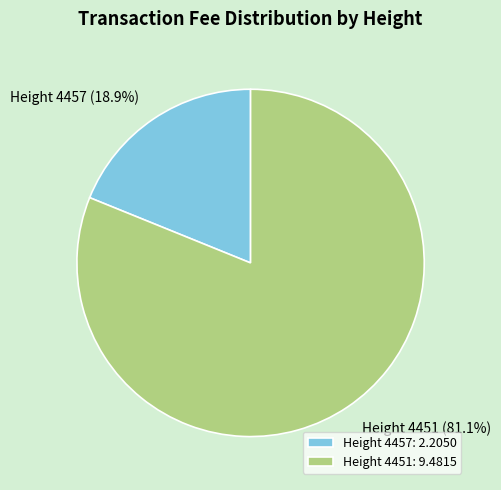

What percentage is the Height 4451 slice, to the nearest percent?

81%